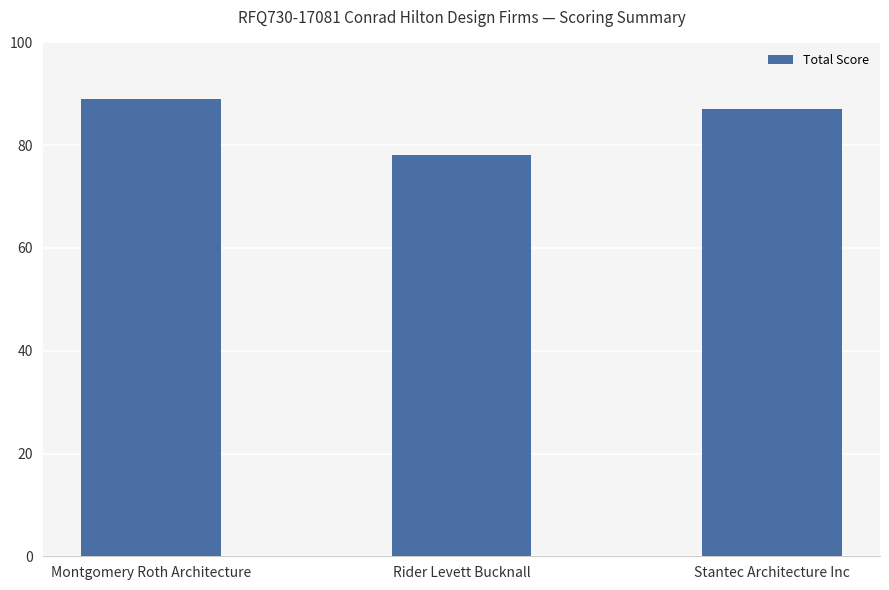

Does the chart contain any negative values?

No